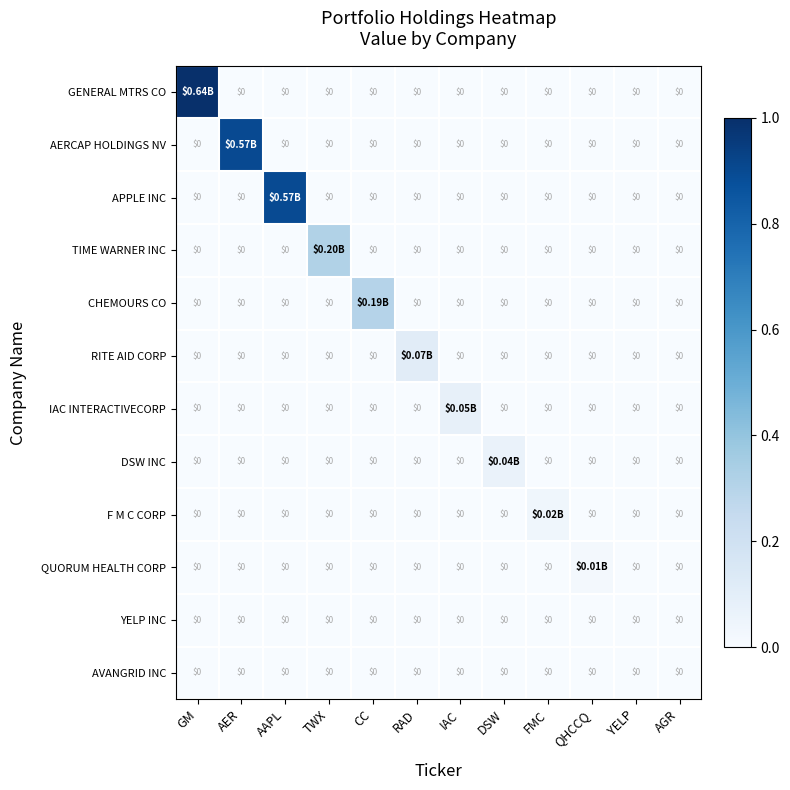

Which series has the largest total across all categories?

GENERAL MTRS CO